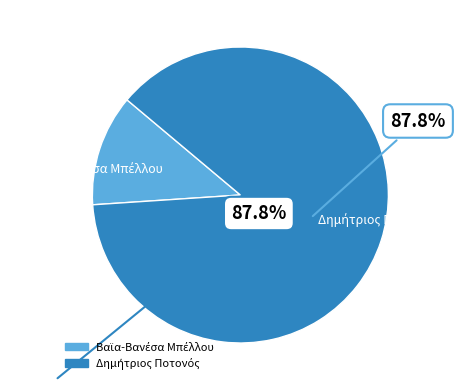

Does any single category account for the majority?

Yes